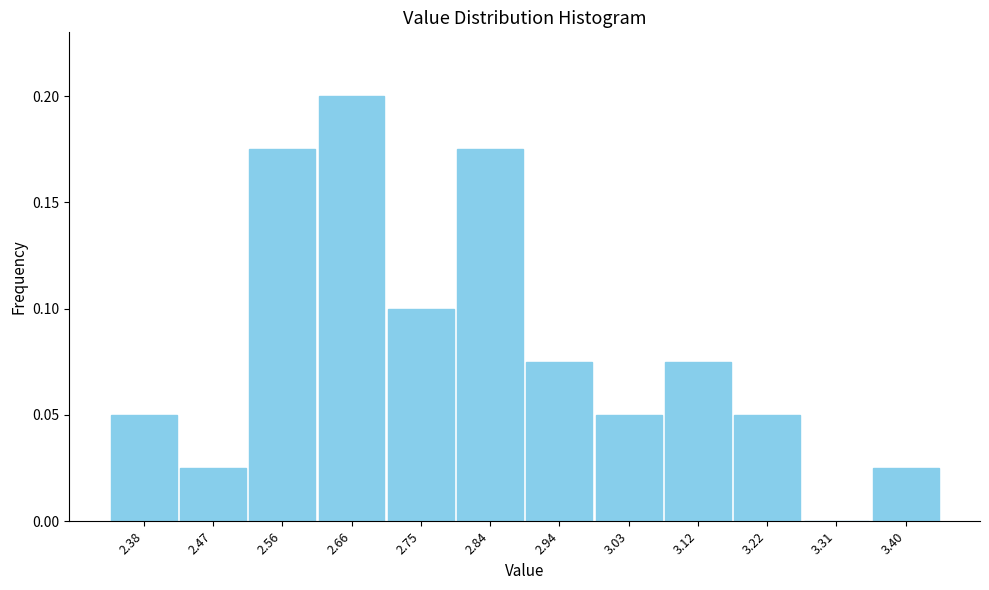

Reading left to right, transcribe this chart: for each bar, give the range it covers on the x-axis and its height. Neither the bar edges nor the heights are printed on the chart, so give them approximately, as read against the axes.

2.33 to 2.42: 0.050
2.42 to 2.52: 0.025
2.52 to 2.61: 0.175
2.61 to 2.70: 0.200
2.70 to 2.80: 0.100
2.80 to 2.89: 0.175
2.89 to 2.98: 0.075
2.98 to 3.08: 0.050
3.08 to 3.17: 0.075
3.17 to 3.26: 0.050
3.26 to 3.36: 0
3.36 to 3.45: 0.025